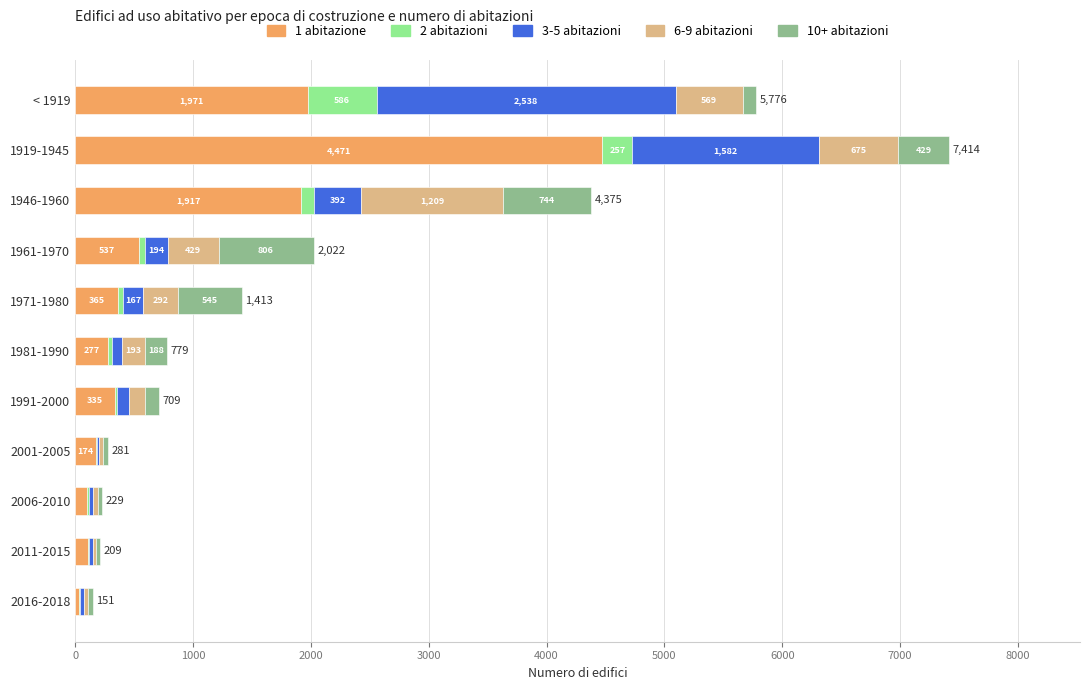

At which category is the sum across all series the highest?

1919-1945